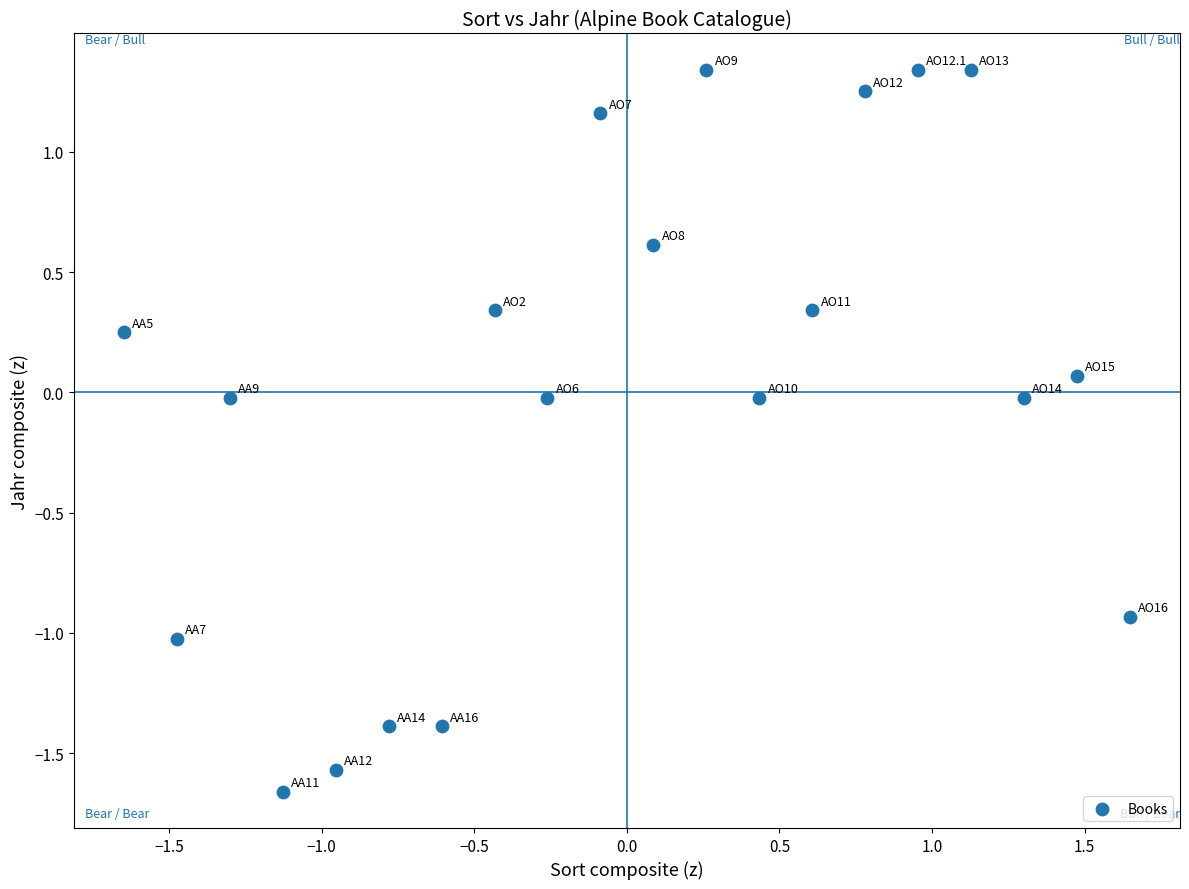

What is the range of Y values (max minus min)?

3.0